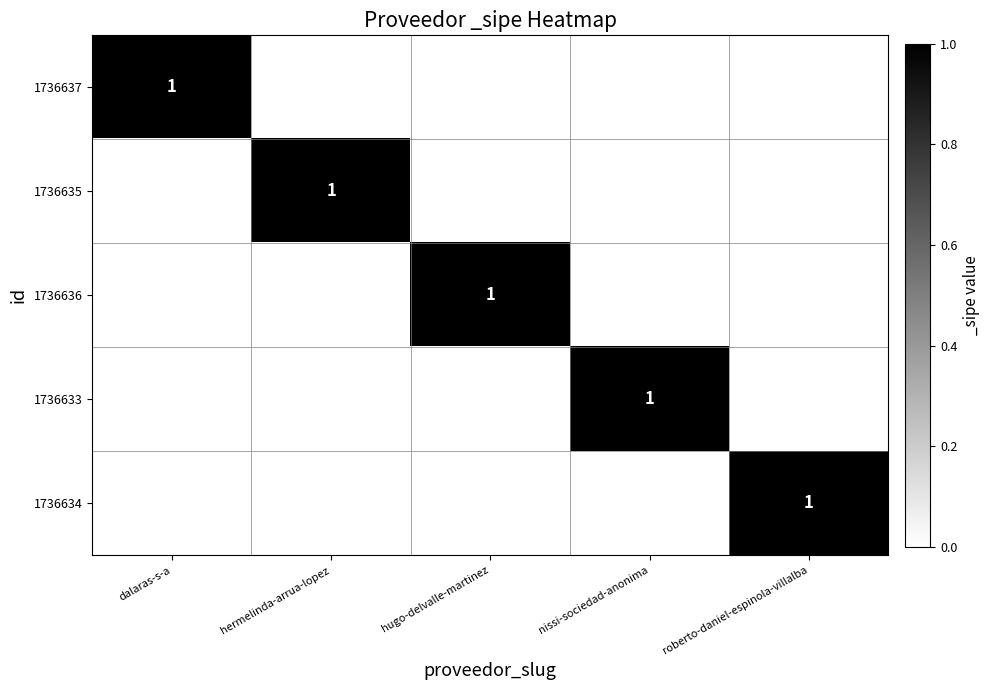

Where is 1736637 nearest to the value 0?

hermelinda-arrua-lopez